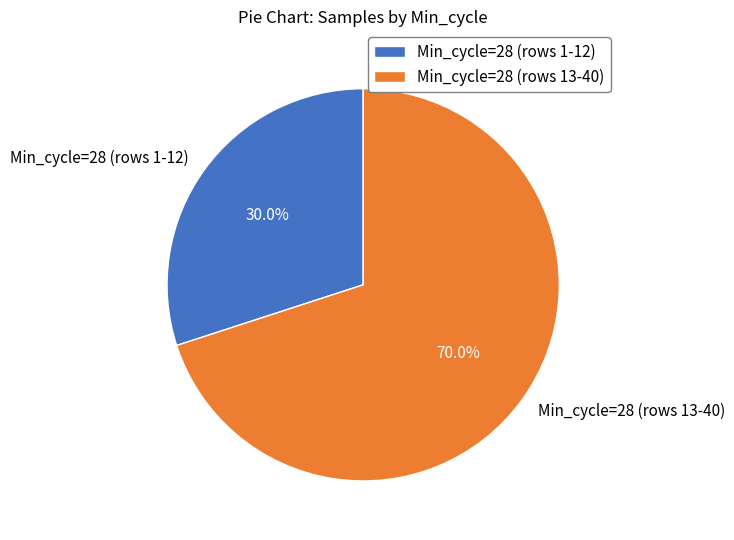

To the nearest percent, what is the average slice percentage?

50%